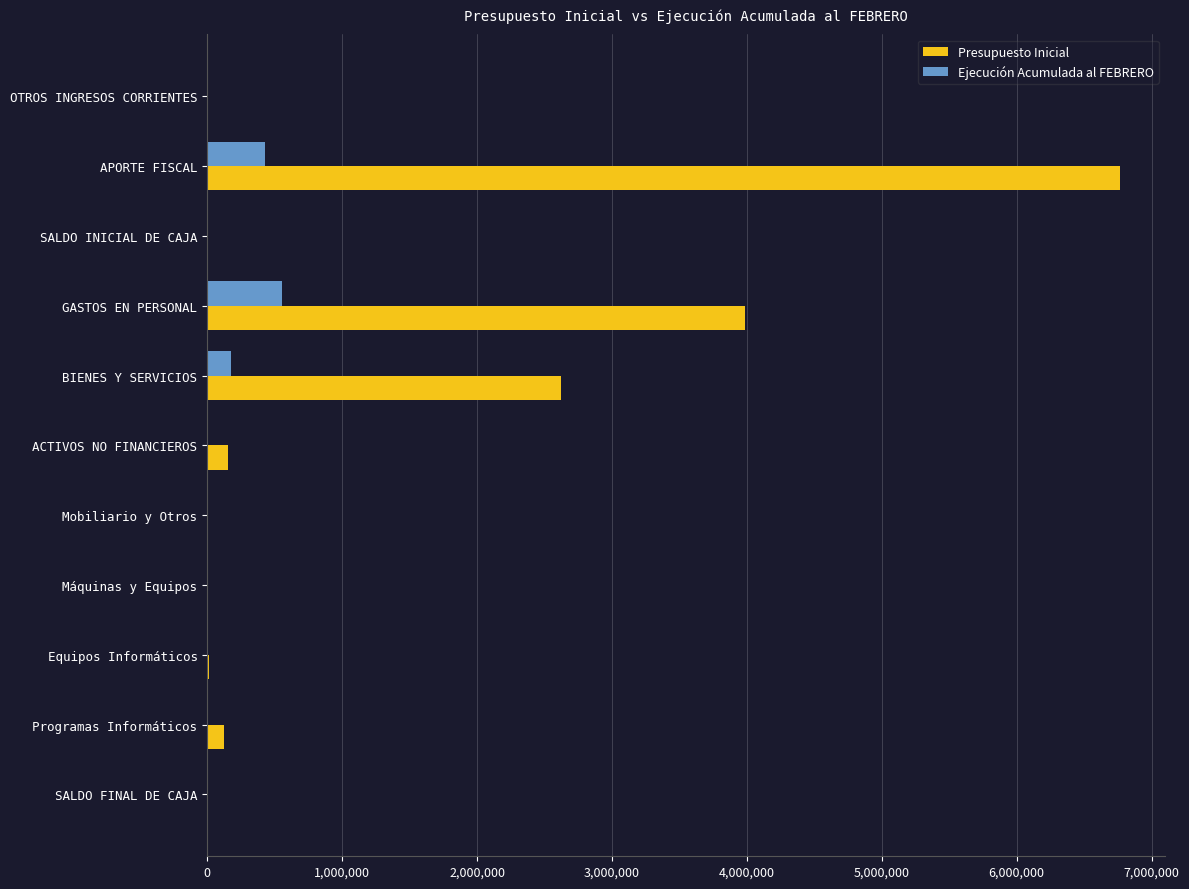

Which series has the largest total across all categories?

Presupuesto Inicial